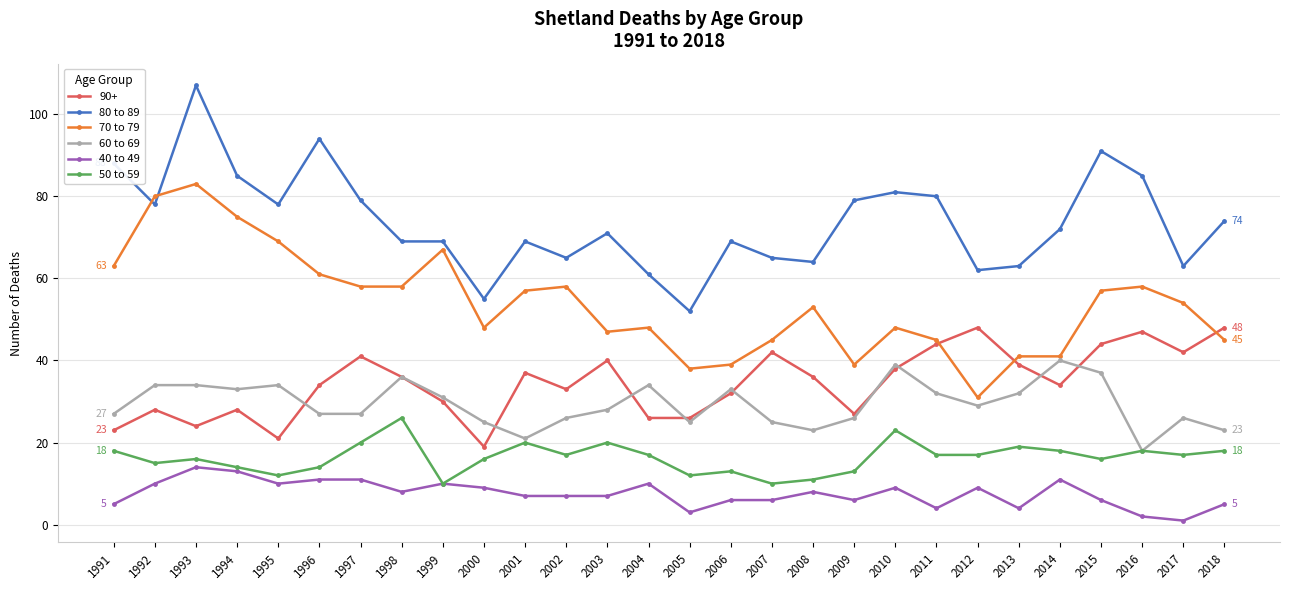

What is the spread (max minus min) of values at 2003?

64